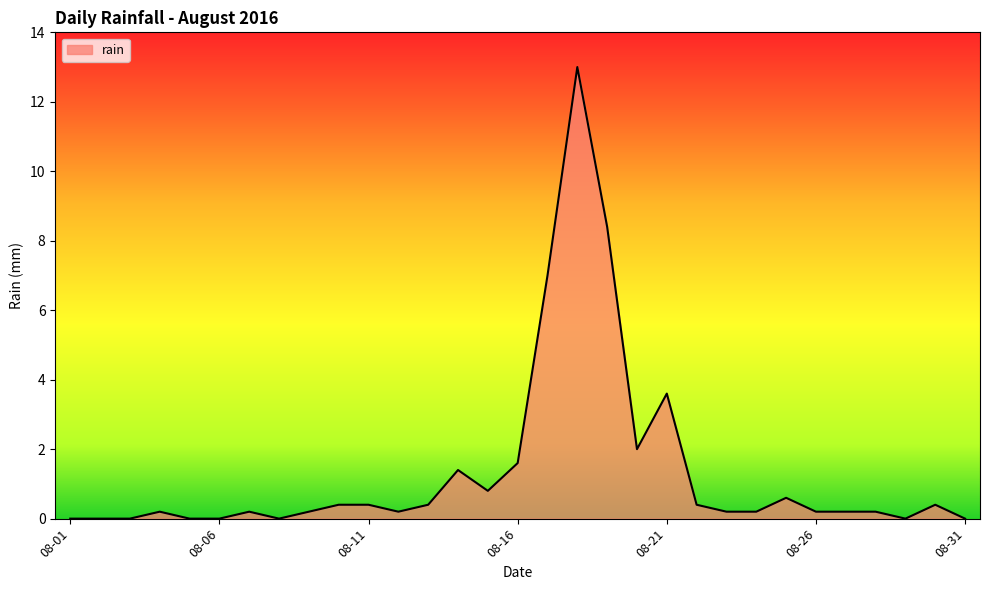

Reading right to left, list all the values displayed in this chart.

0.0	0.4	0.0	0.2	0.2	0.2	0.6	0.2	0.2	0.4	3.6	2.0	8.4	13.0	7.0	1.6	0.8	1.4	0.4	0.2	0.4	0.4	0.2	0.0	0.2	0.0	0.0	0.2	0.0	0.0	0.0